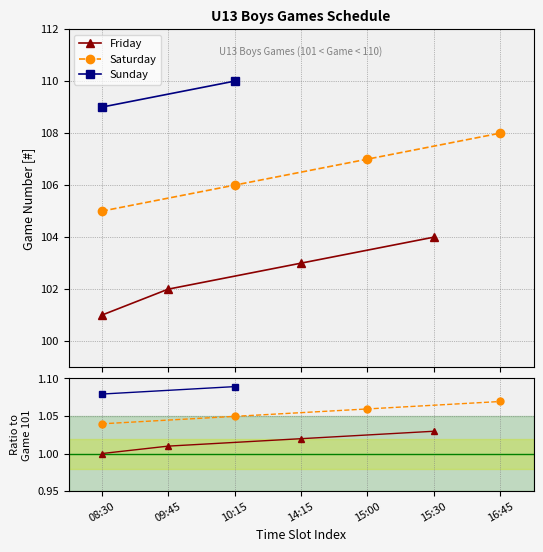

True or false: Saturday has a value of 186 at 10:15.

False